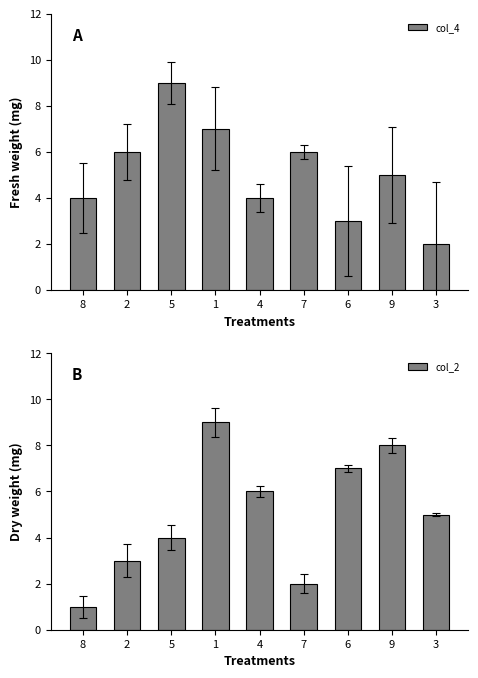

What is the sum of all col_4 values?

46